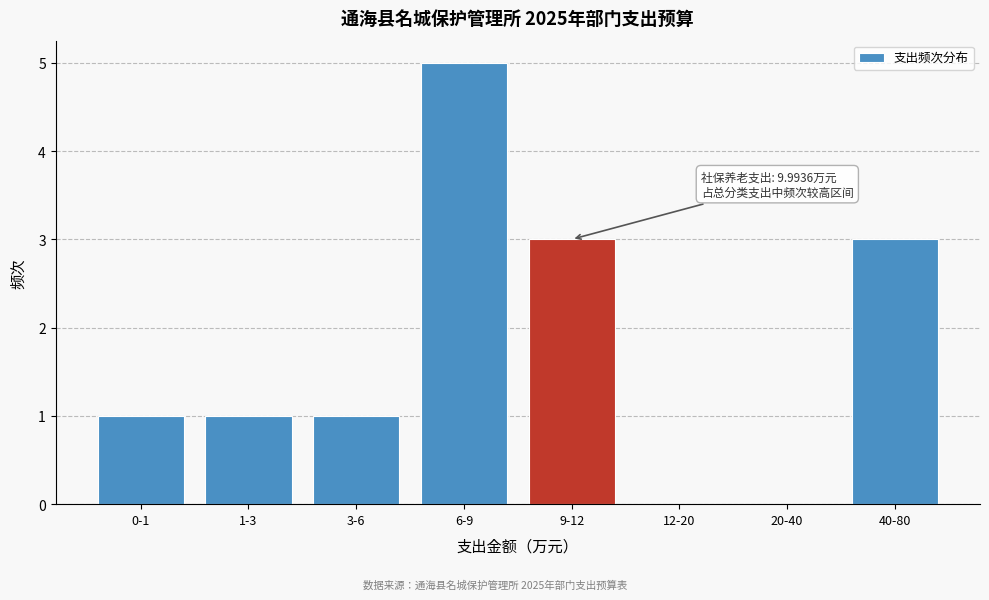

Reading left to right, transcribe all the data shown in this chart.

0-1=1	1-3=1	3-6=1	6-9=5	9-12=3	12-20=0	20-40=0	40-80=3